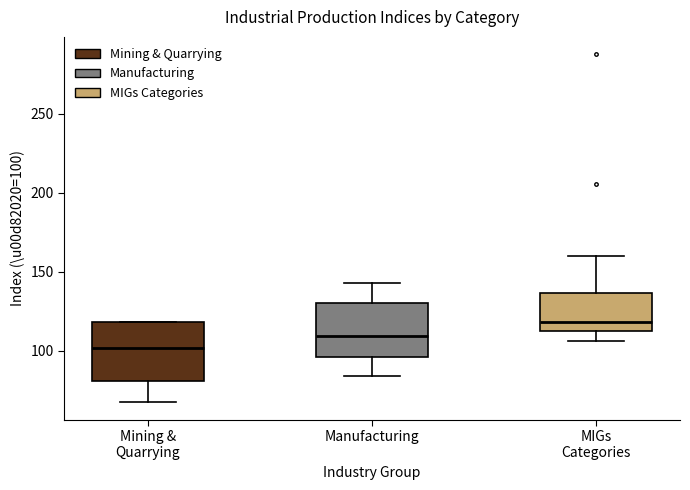

Where does the upper whisker of the box for MIGs Categories end on the y-axis? The values are not printed on the chart, so give them approximately, as read against the axis.

160